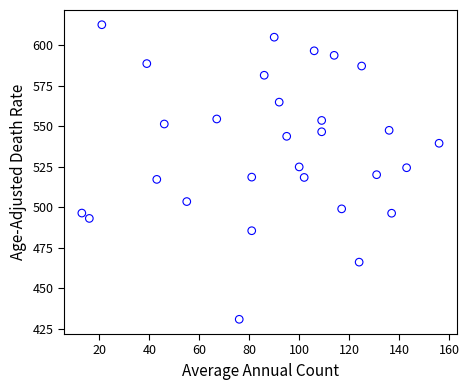

What is the range of X values (max minus min)?

143.0